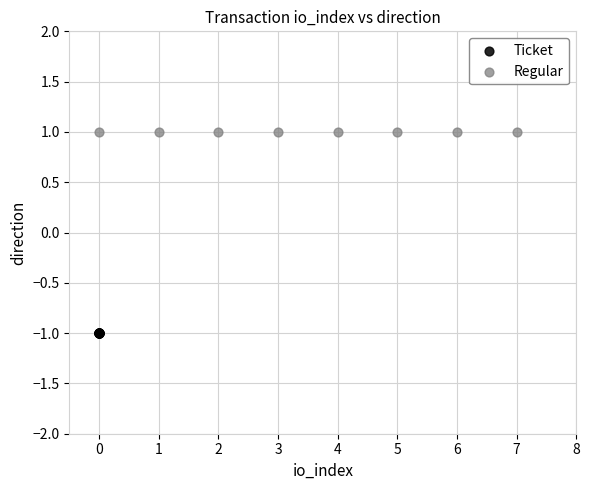

Which series contains the lowest Y value?

Ticket